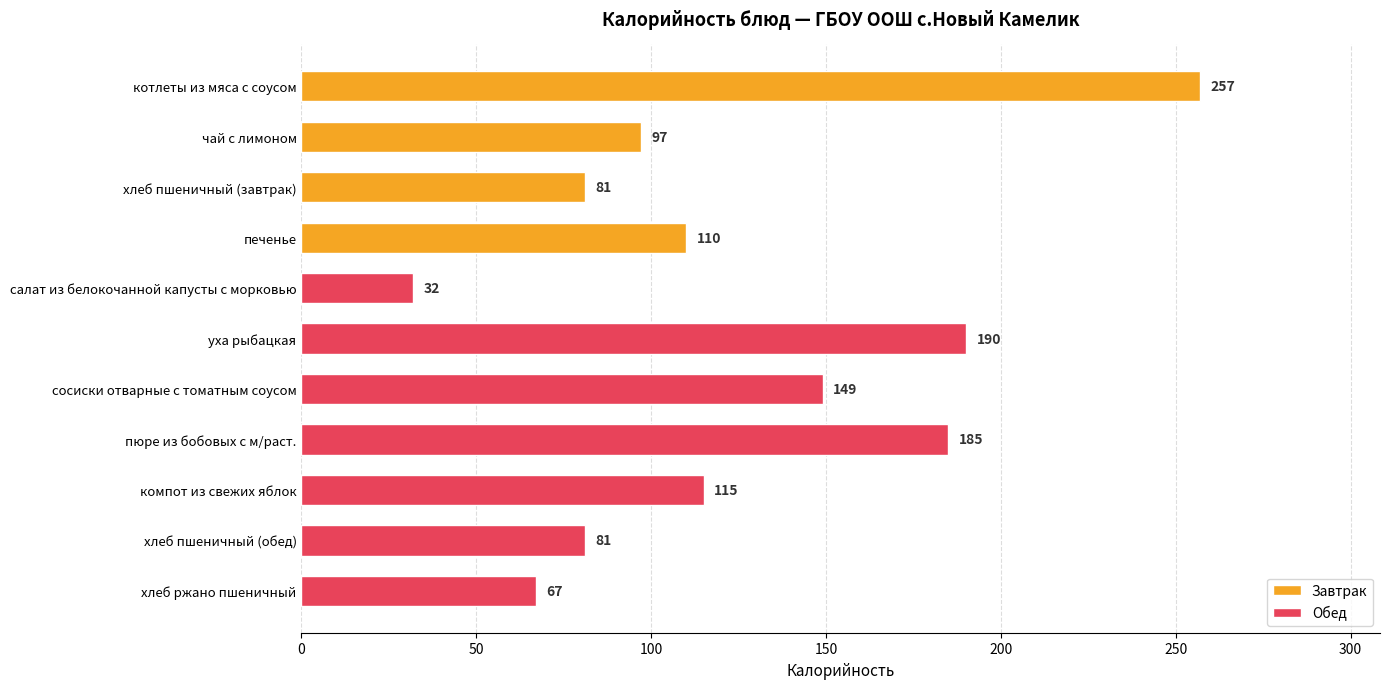

Does the chart contain any negative values?

No